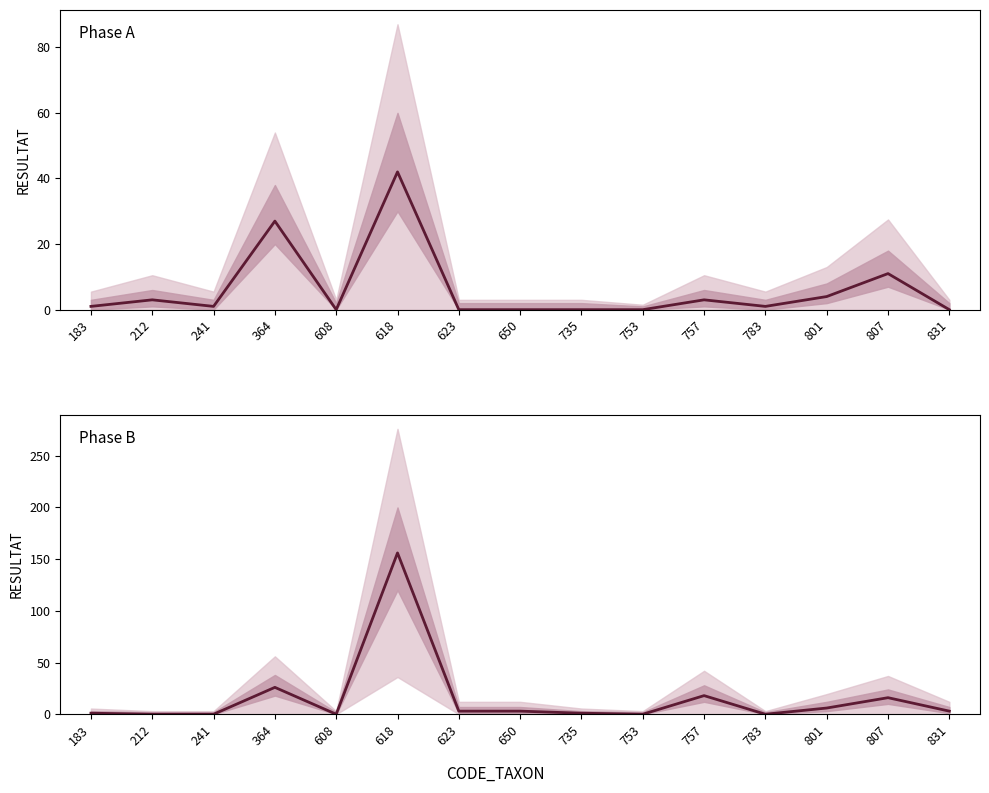

Which series has the largest total across all categories?

Phase B